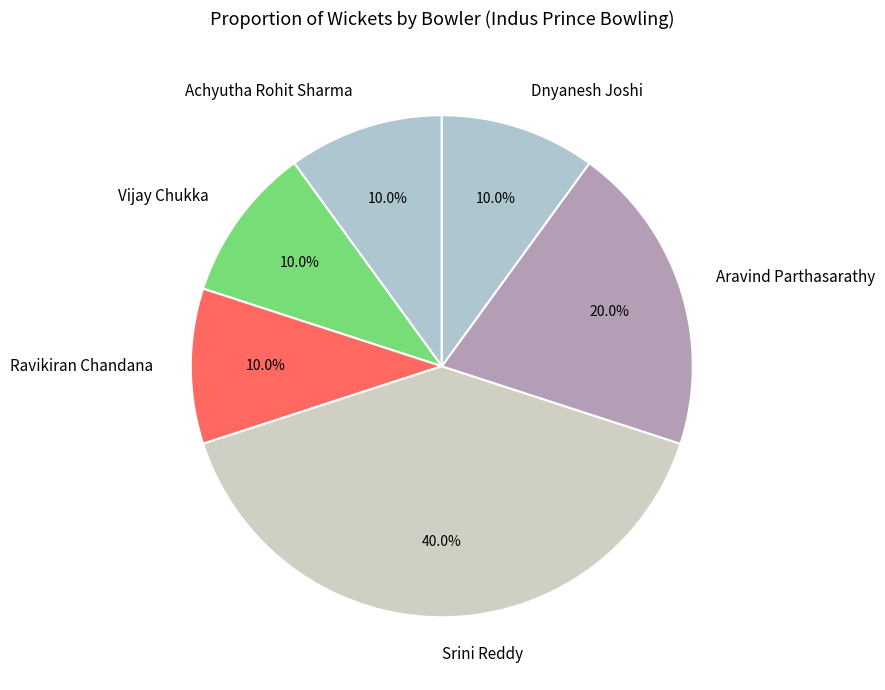

Is the sum of Vijay Chukka and Ravikiran Chandana greater than half?

No